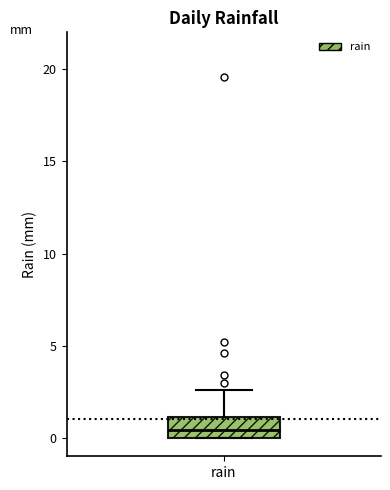

Where is the lower edge of the box for rain on the y-axis? The values are not printed on the chart, so give them approximately, as read against the axis.

0.0